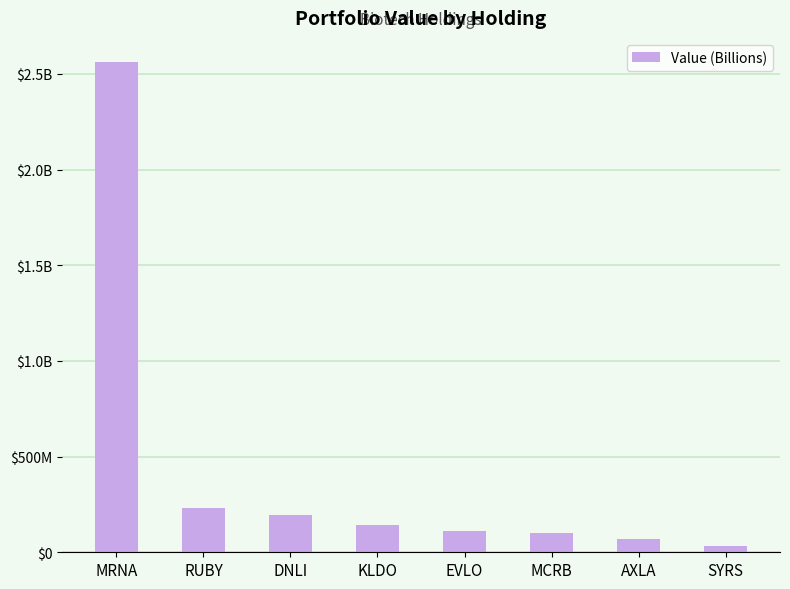

Are the bars grouped side by side (vs. stacked)?

No